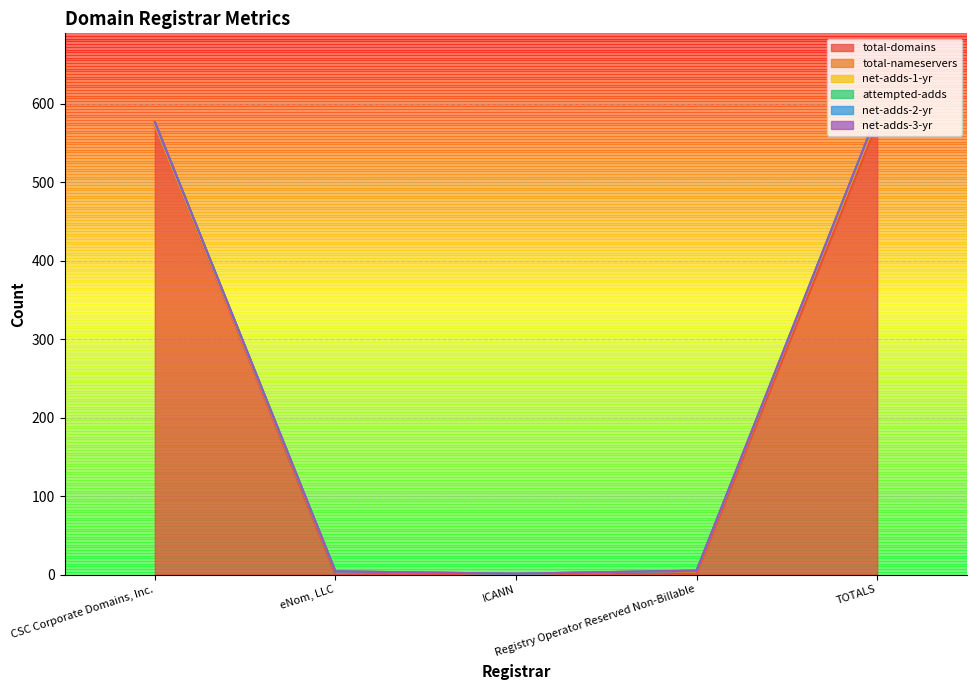

Where is total-domains nearest to the value 287?

CSC Corporate Domains, Inc.